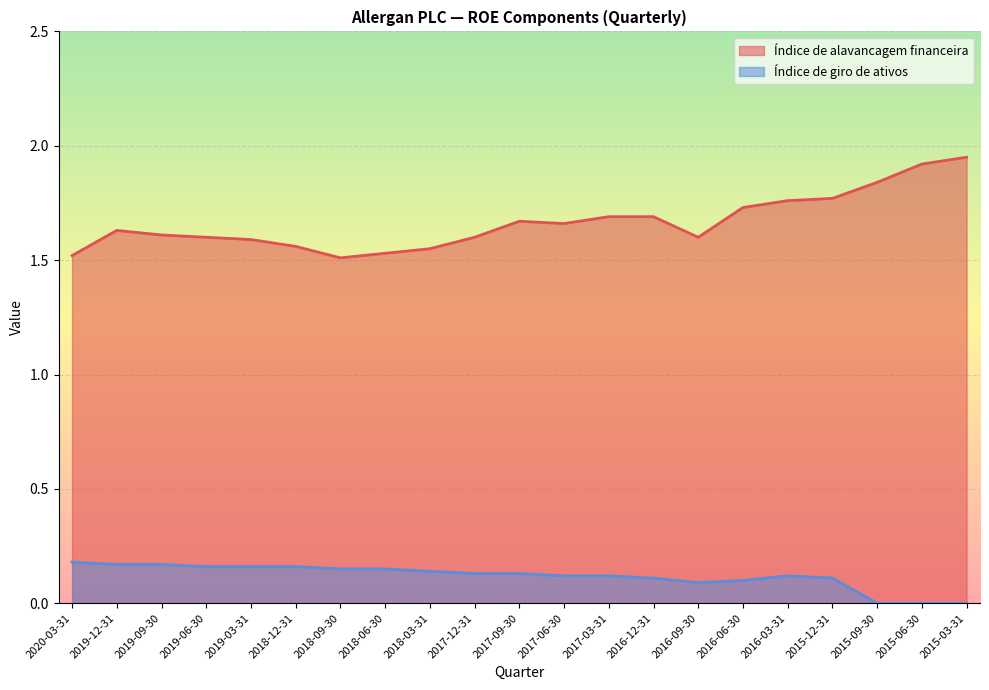

How many lines are shown in the chart?

2